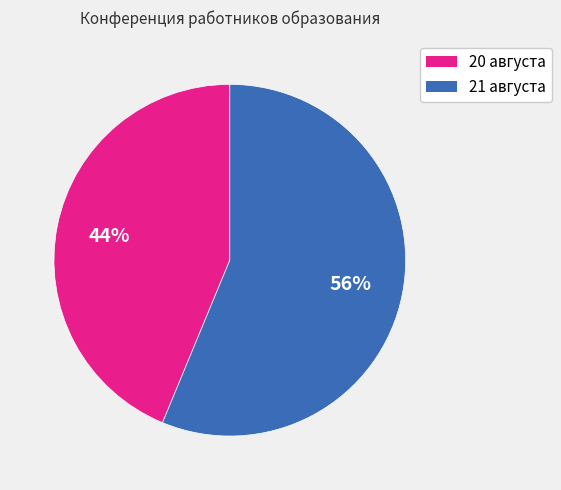

What is the ratio of the value at 20 августа to the value at 21 августа?

0.8